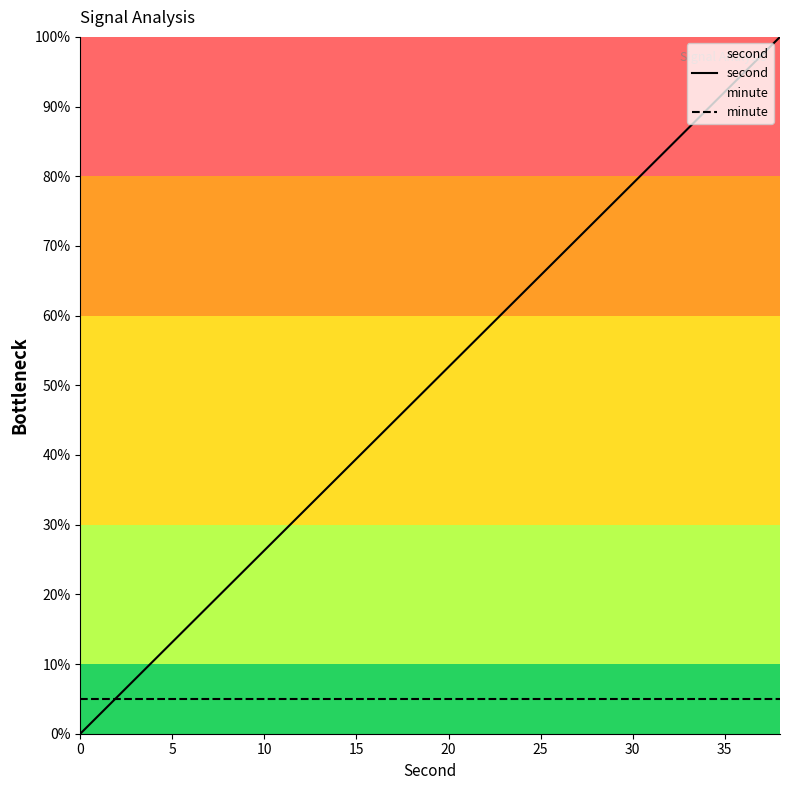

How many data points in second are less than 52?

10